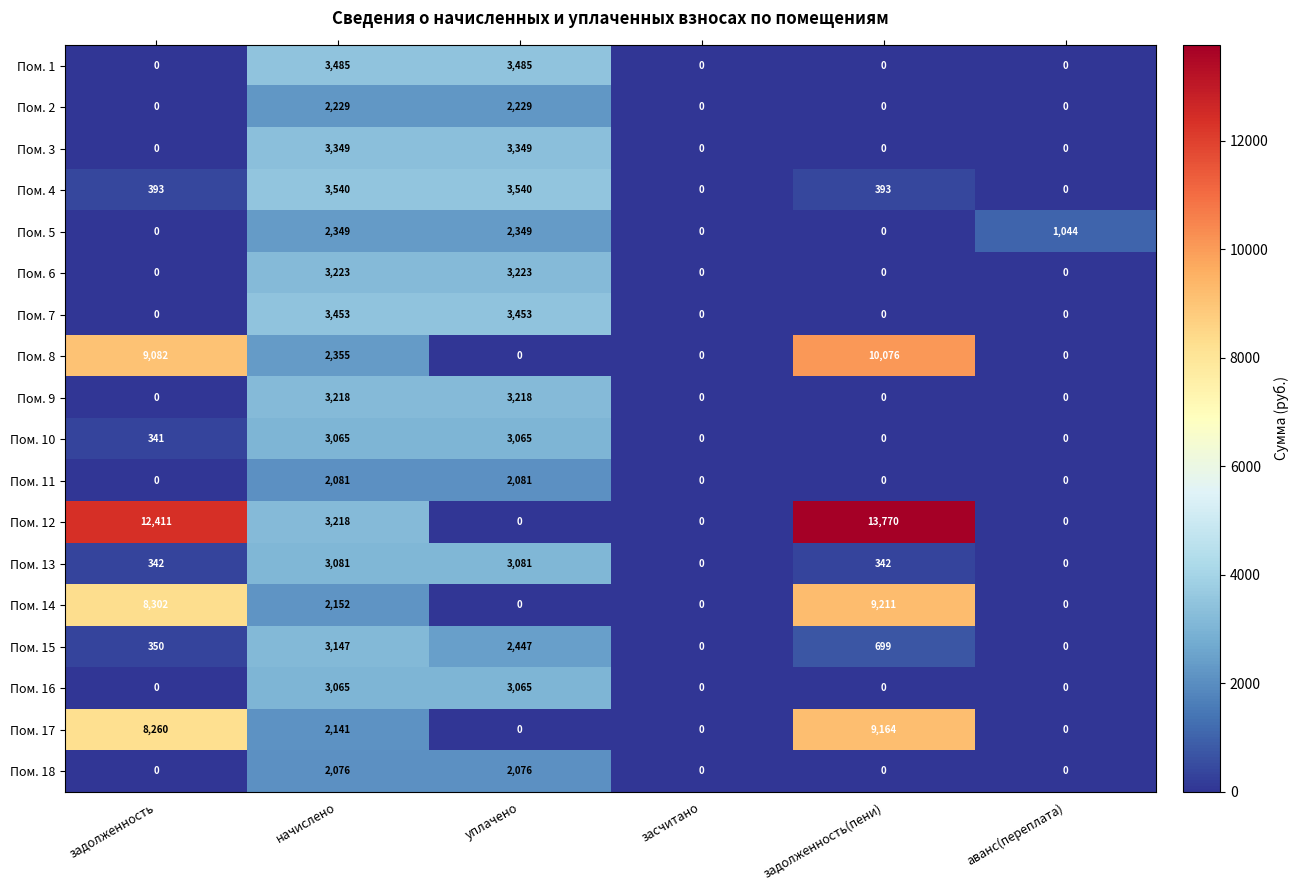

At which category is the sum across all series the highest?

начислено